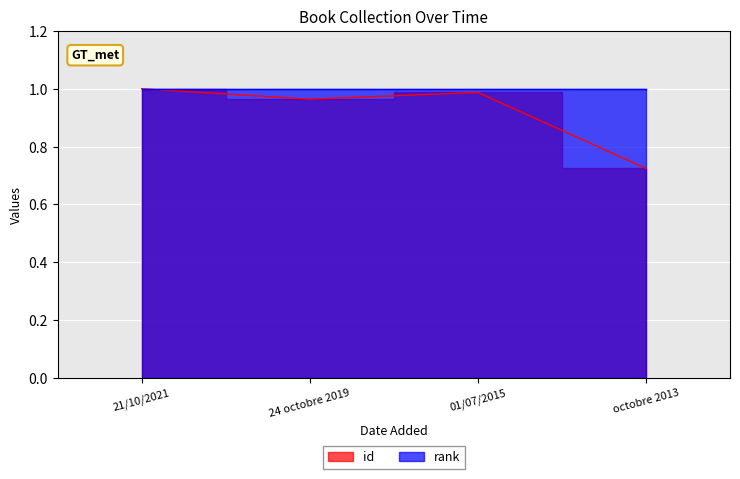

True or false: the data shows 1.0 at 21/10/2021.

True